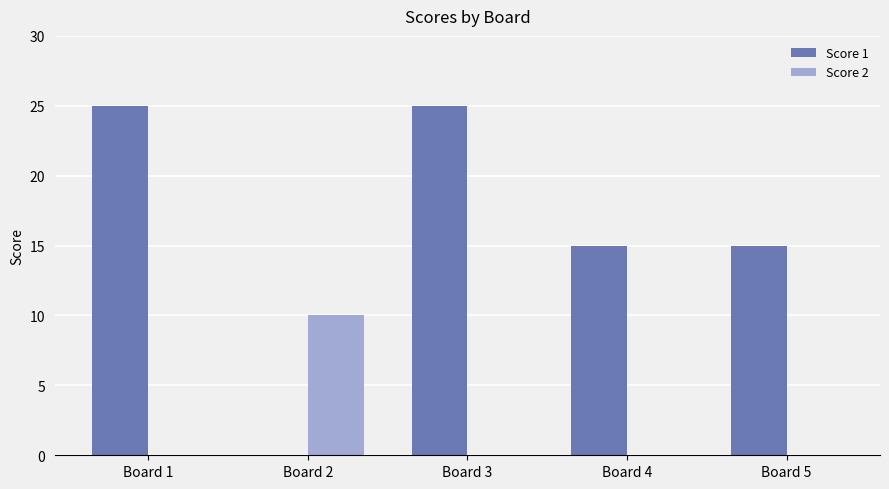

Is it true that Score 1 equals 15 at Board 5?

True